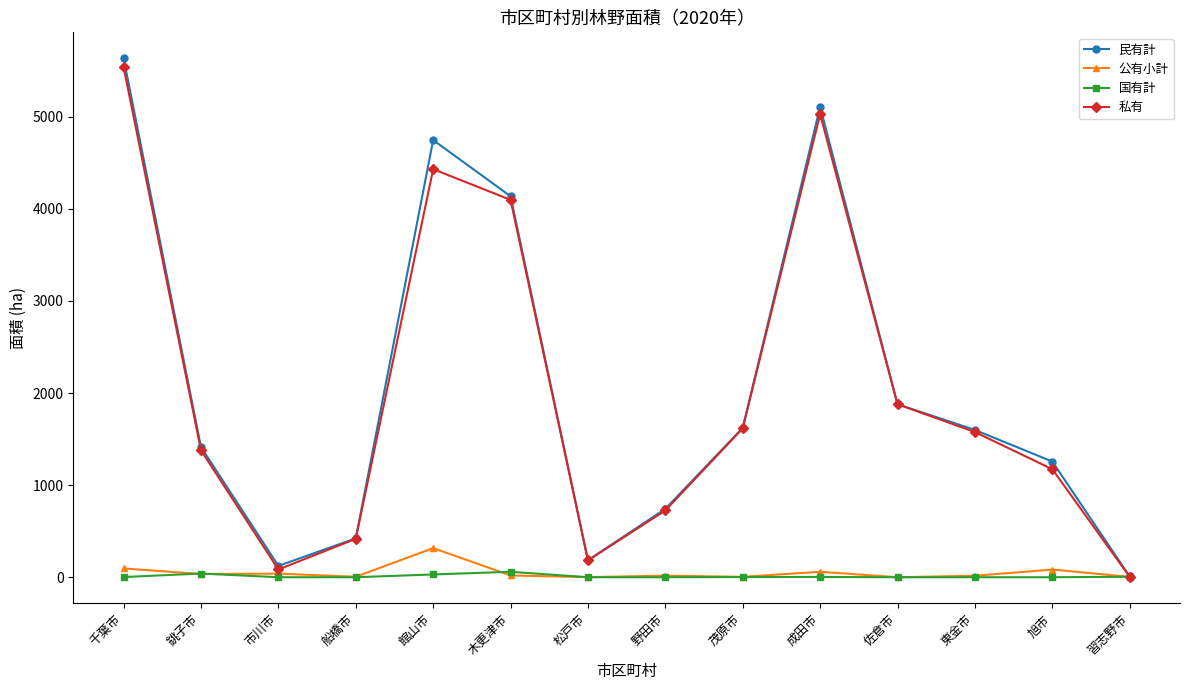

What is the average value of the 公有小計 series?

50